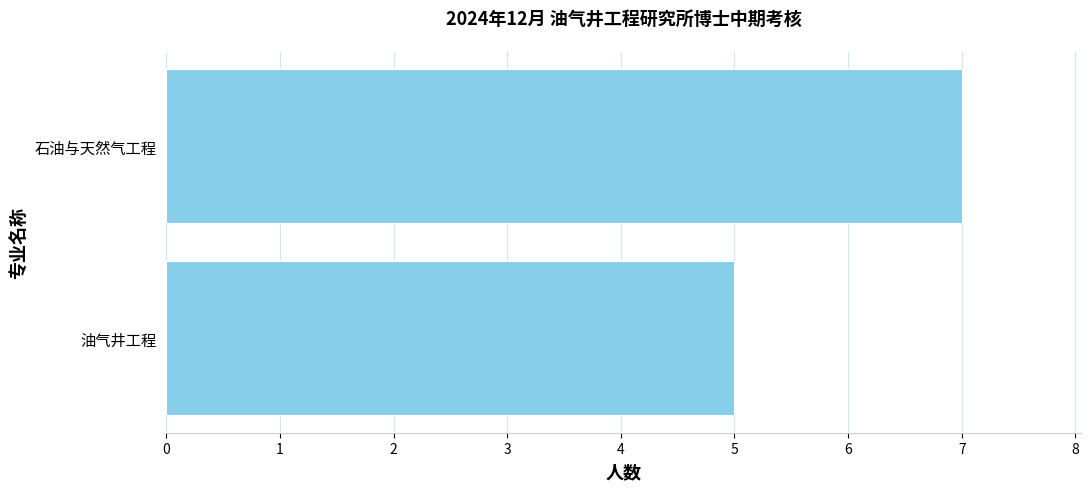

How many values are between 5 and 7?

2